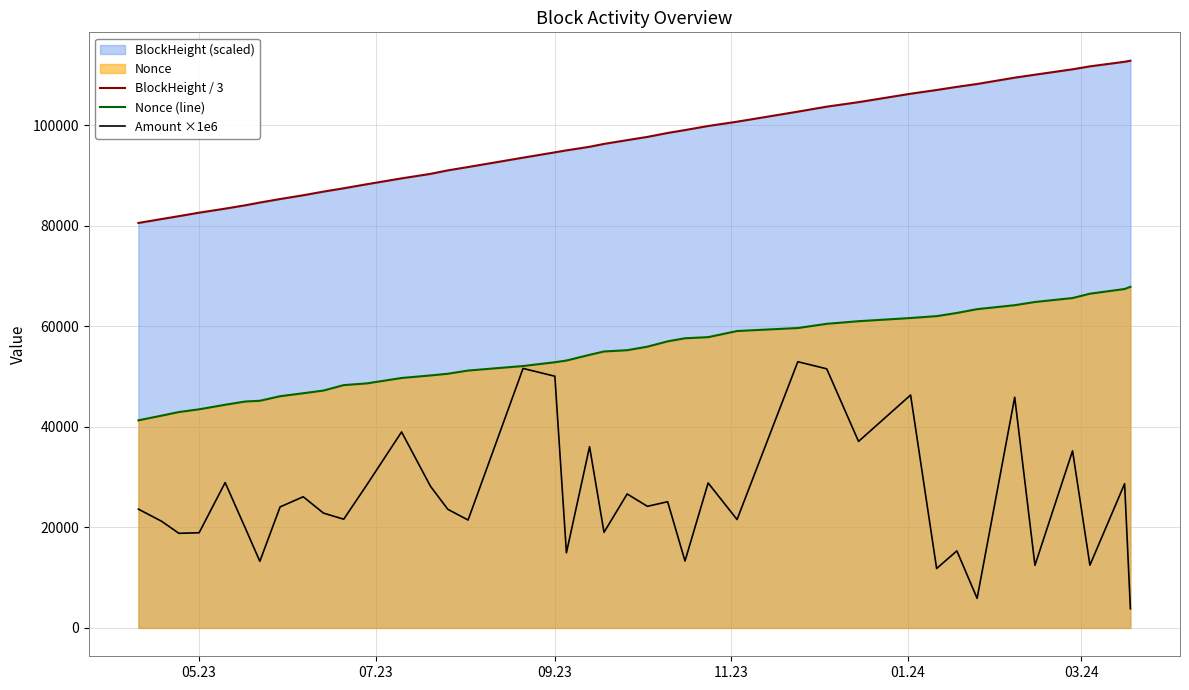

How many values in the BlockHeight / 3 series are below 96275?

20